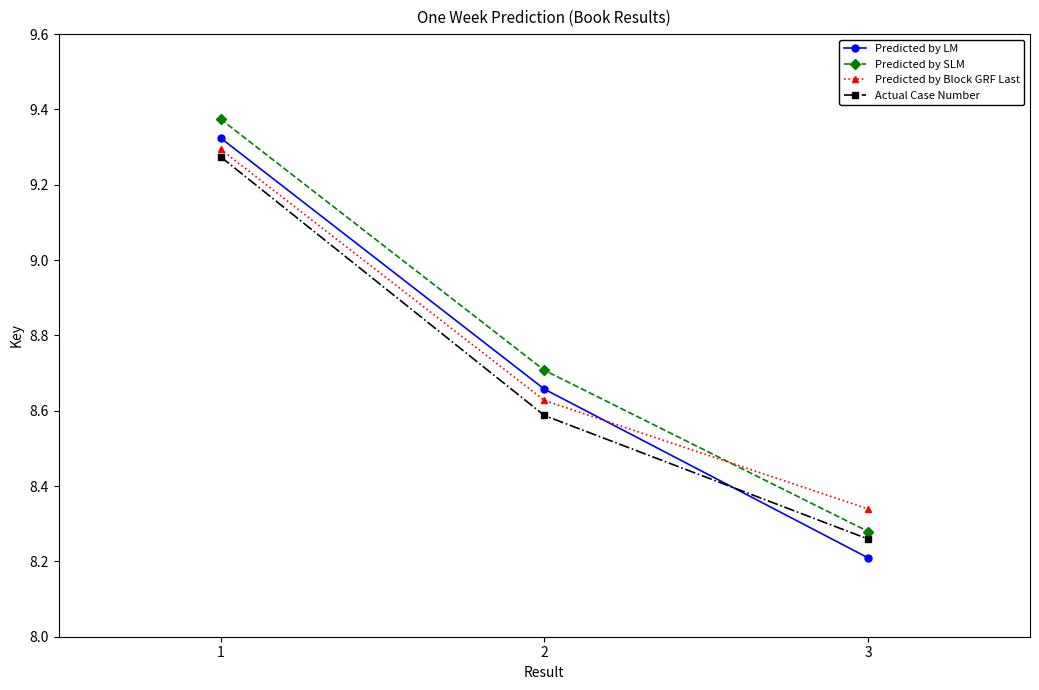

List the labels in order of Actual Case Number value, largest first.

1, 2, 3